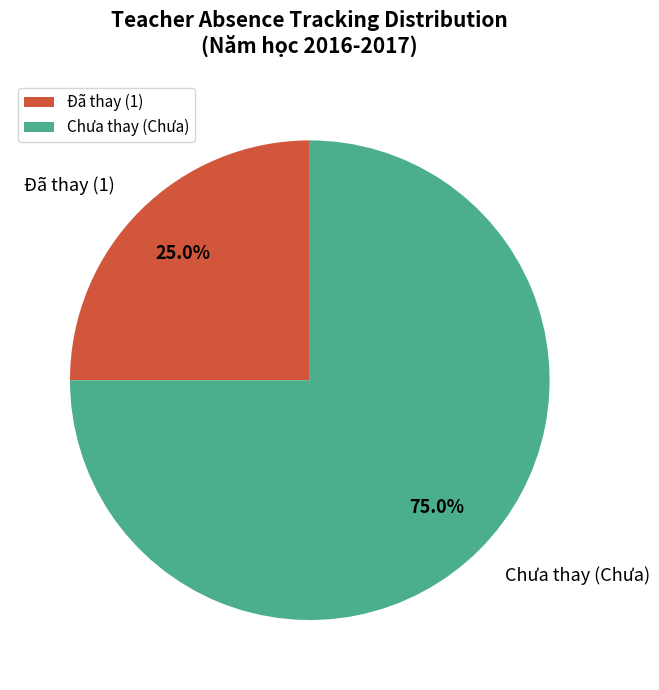

Is there a majority slice in this chart?

Yes